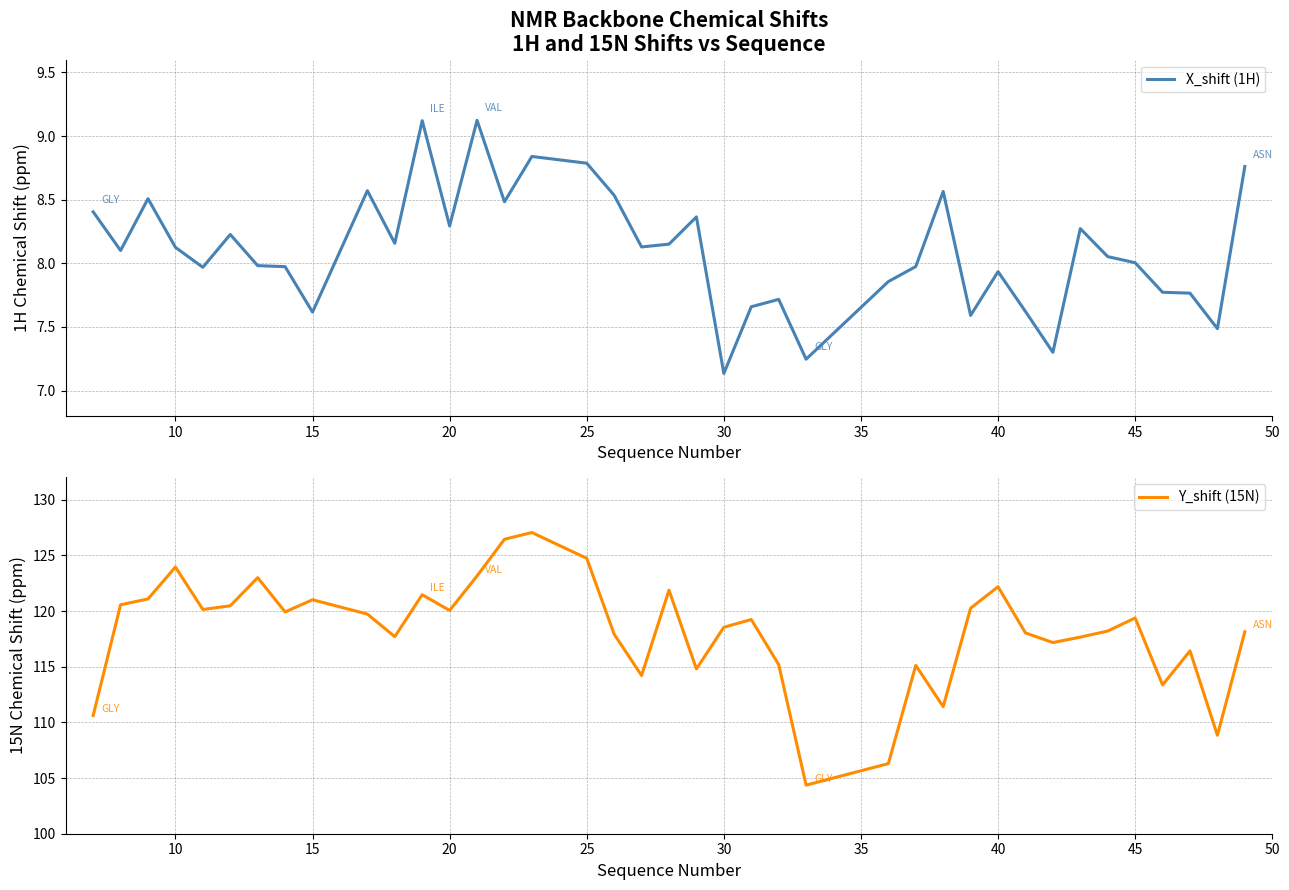

At how many categories does at least one series exceed 26?

39